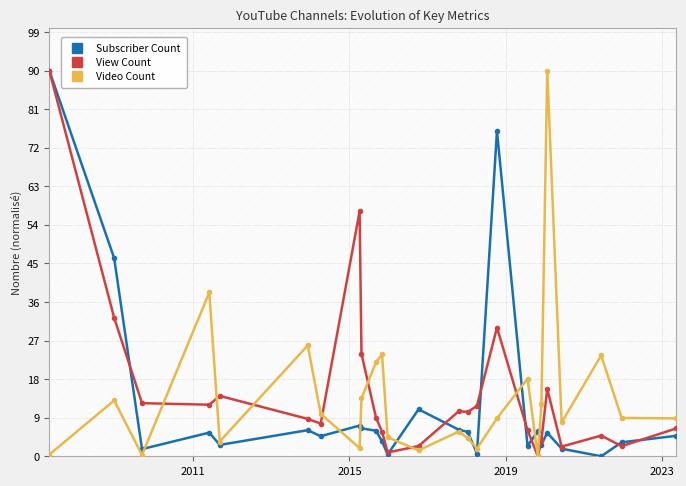

Which series ends up on top after the final intersection of View Count and Video Count?

Video Count